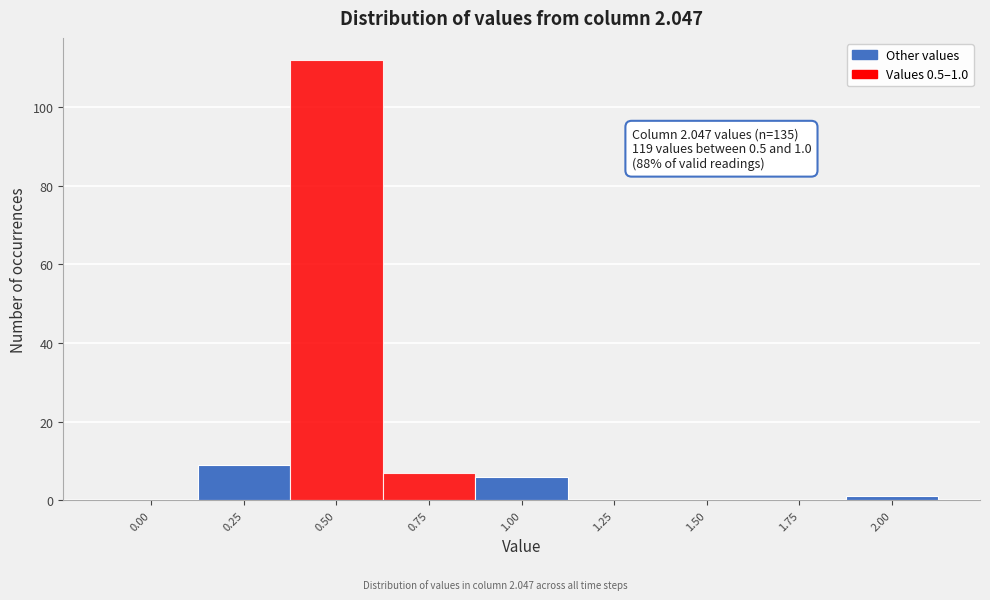

Reading right to left, what are all the values shown in this chart?

2.00=1	1.75=0	1.50=0	1.25=0	1.00=6	0.75=7	0.50=112	0.25=9	0.00=0